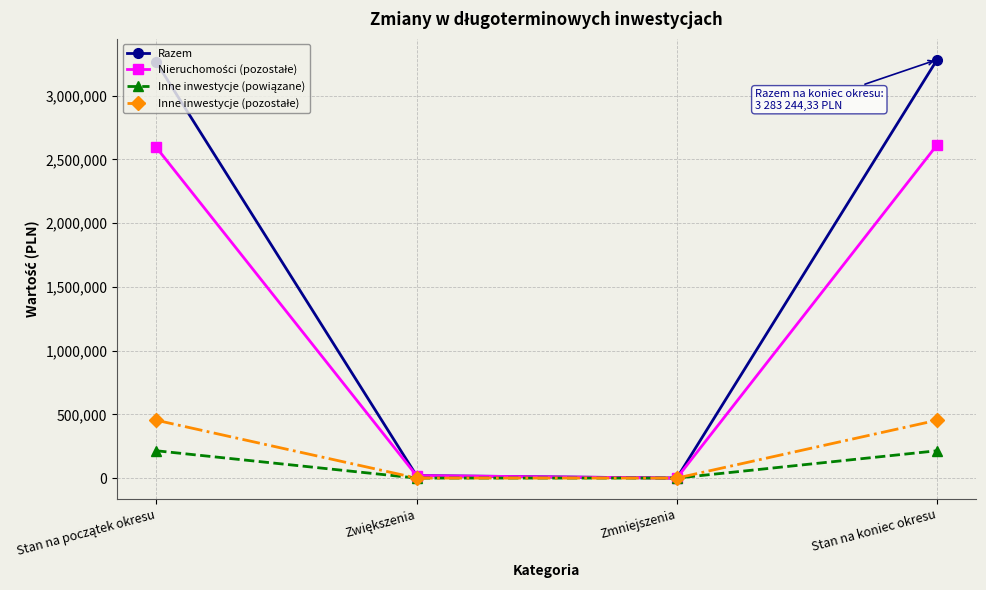

In Razem, how many points are lower than both neighbors (excluding endpoints)?

1